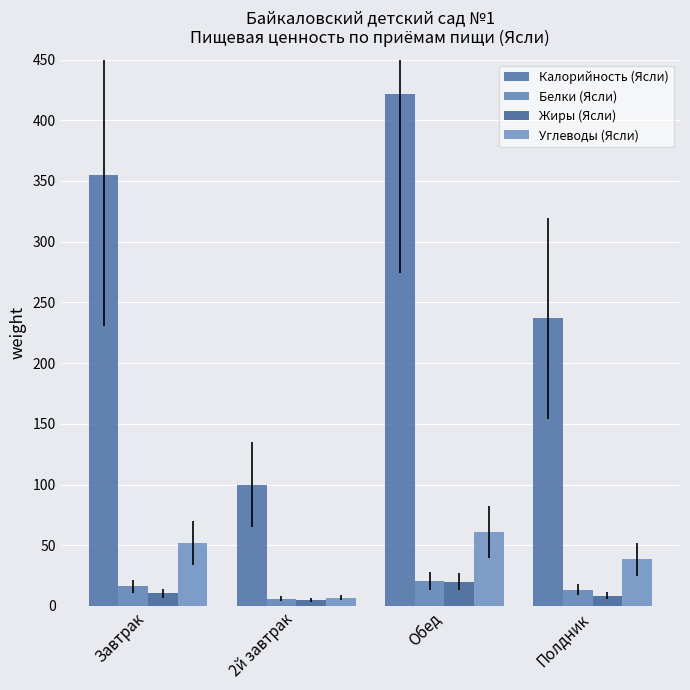

Between 2й завтрак and Обед, which series saw the biggest shift?

Калорийность (Ясли)